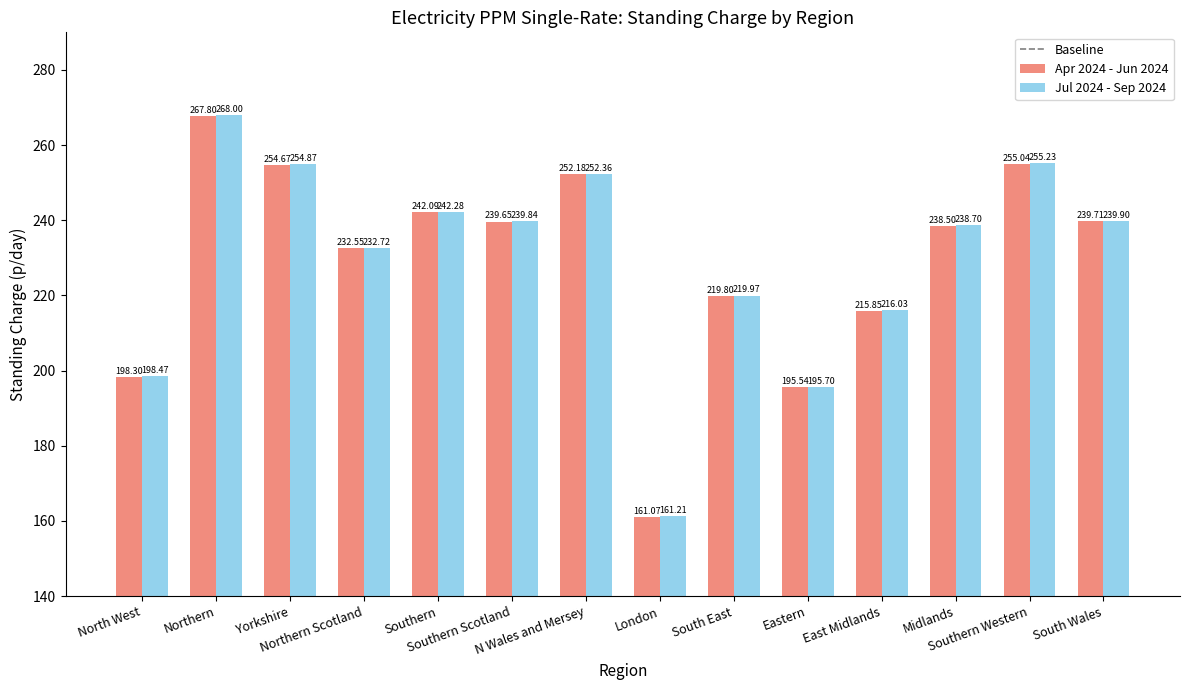

True or false: Apr 2024 - Jun 2024 has a value of 195.5 at Eastern.

True